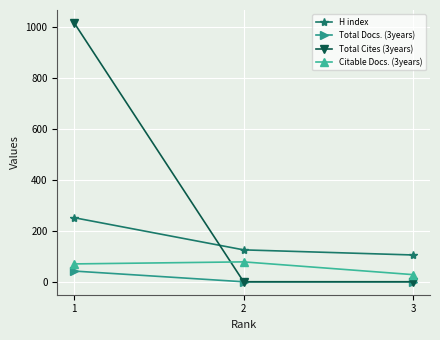

What is the difference between the maximum and minimum values in the H index series?

146